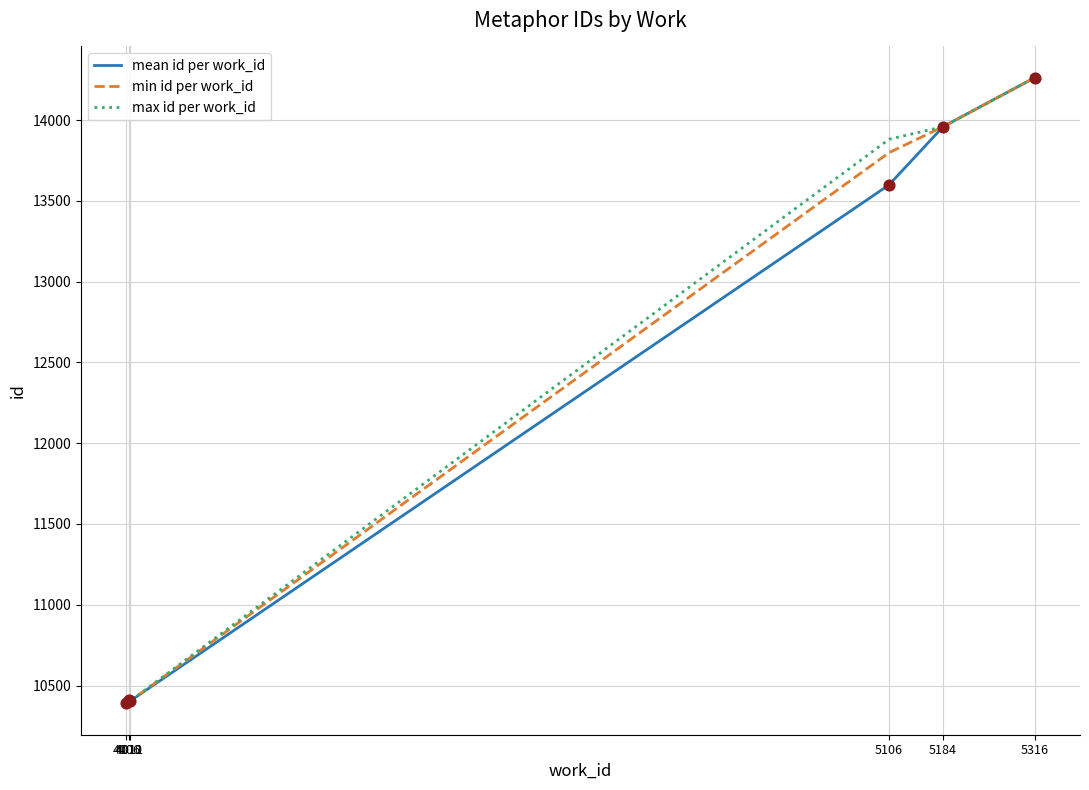

Is the value of mean id per work_id at 5106 greater than the value of min id per work_id at 4010?

Yes